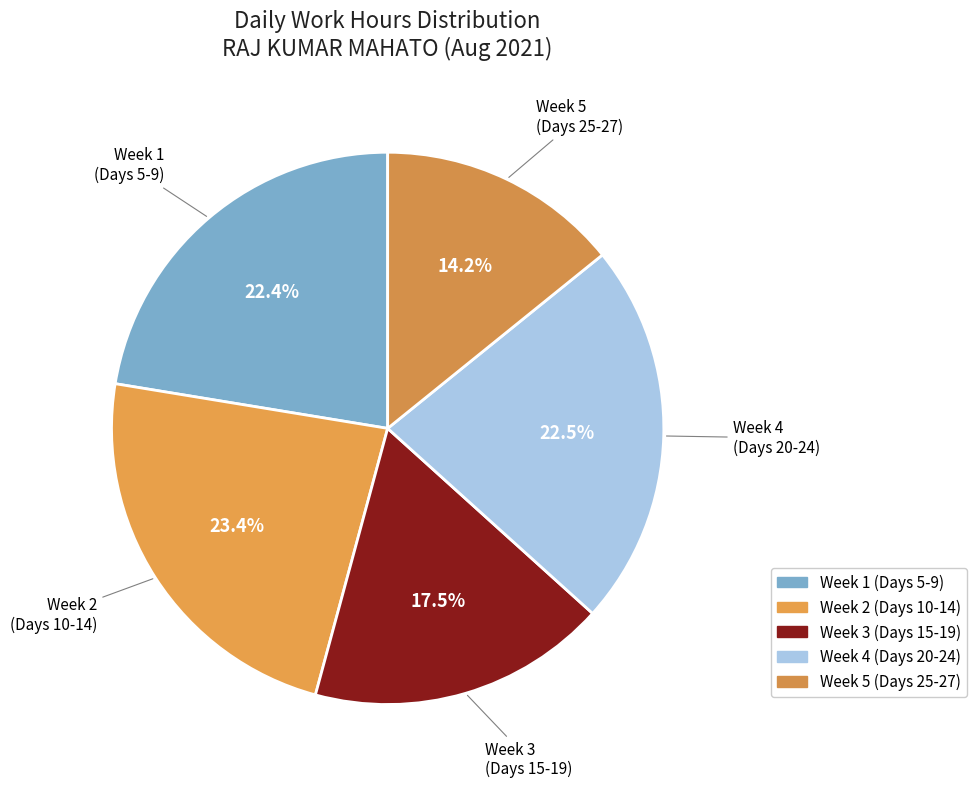

How many slices are in this pie chart?

5